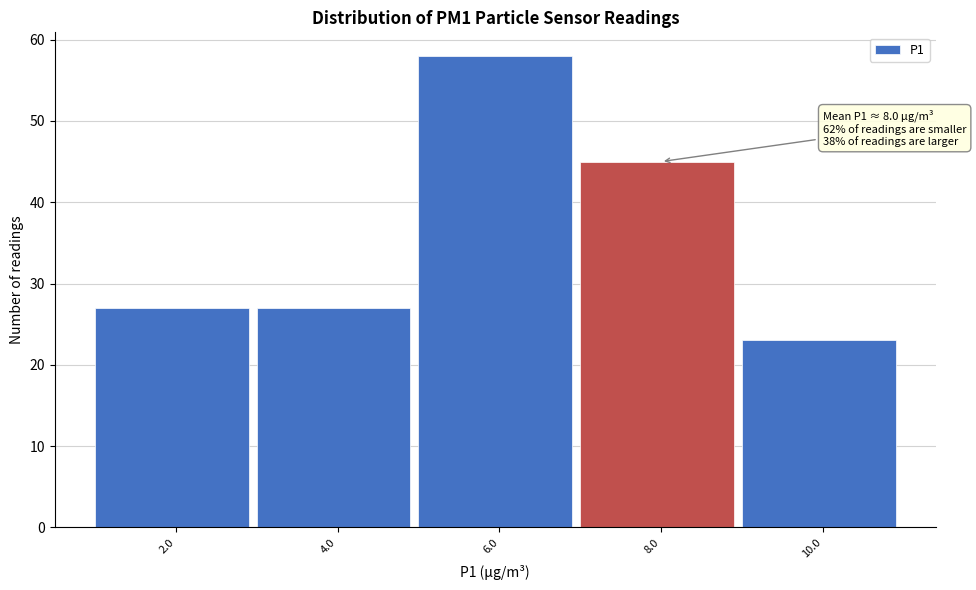

Reading left to right, what are all the values shown in this chart?

2.0=27	4.0=27	6.0=58	8.0=45	10.0=23